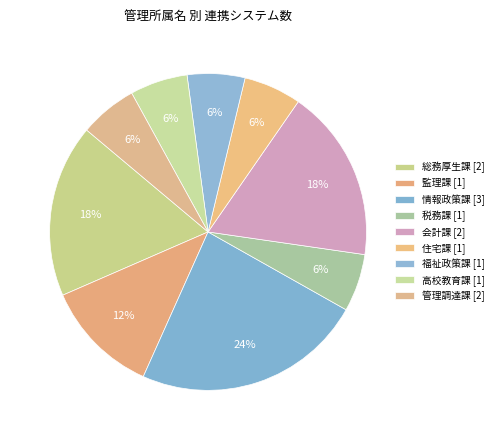

Count the number of slices in the pie.

9